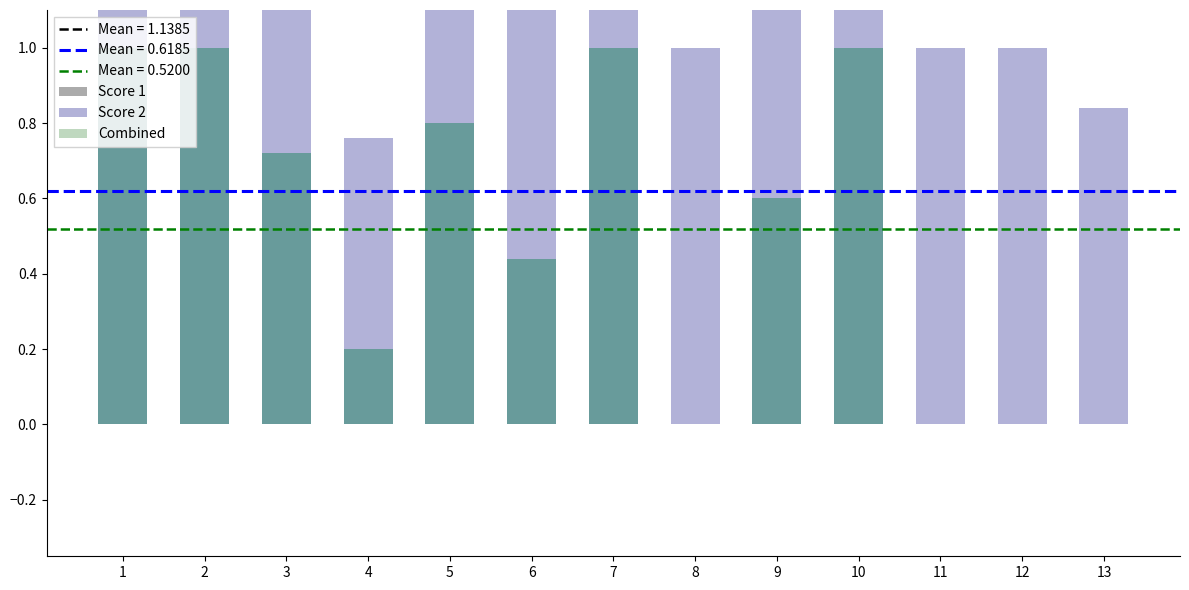

The value of Score 2 at 8 is 0.4. True or false?

False